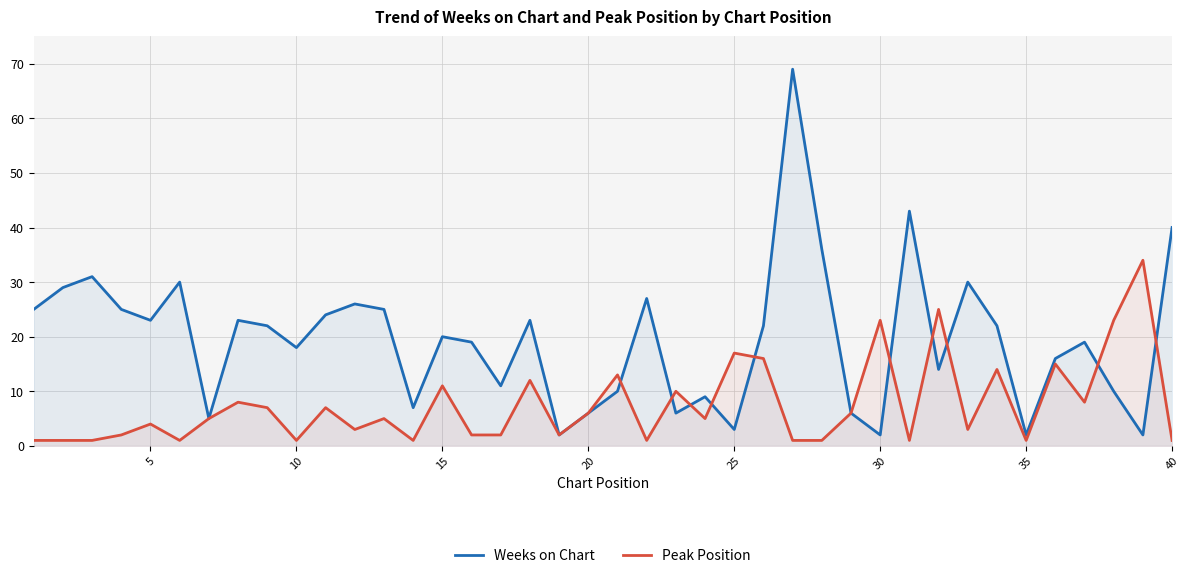

Which series has the largest total across all categories?

Weeks on Chart